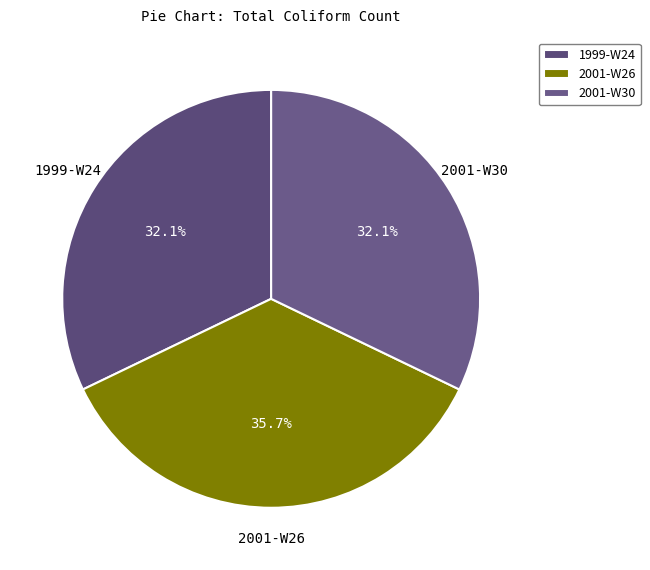

Which has a higher value, 2001-W30 or 2001-W26?

2001-W26